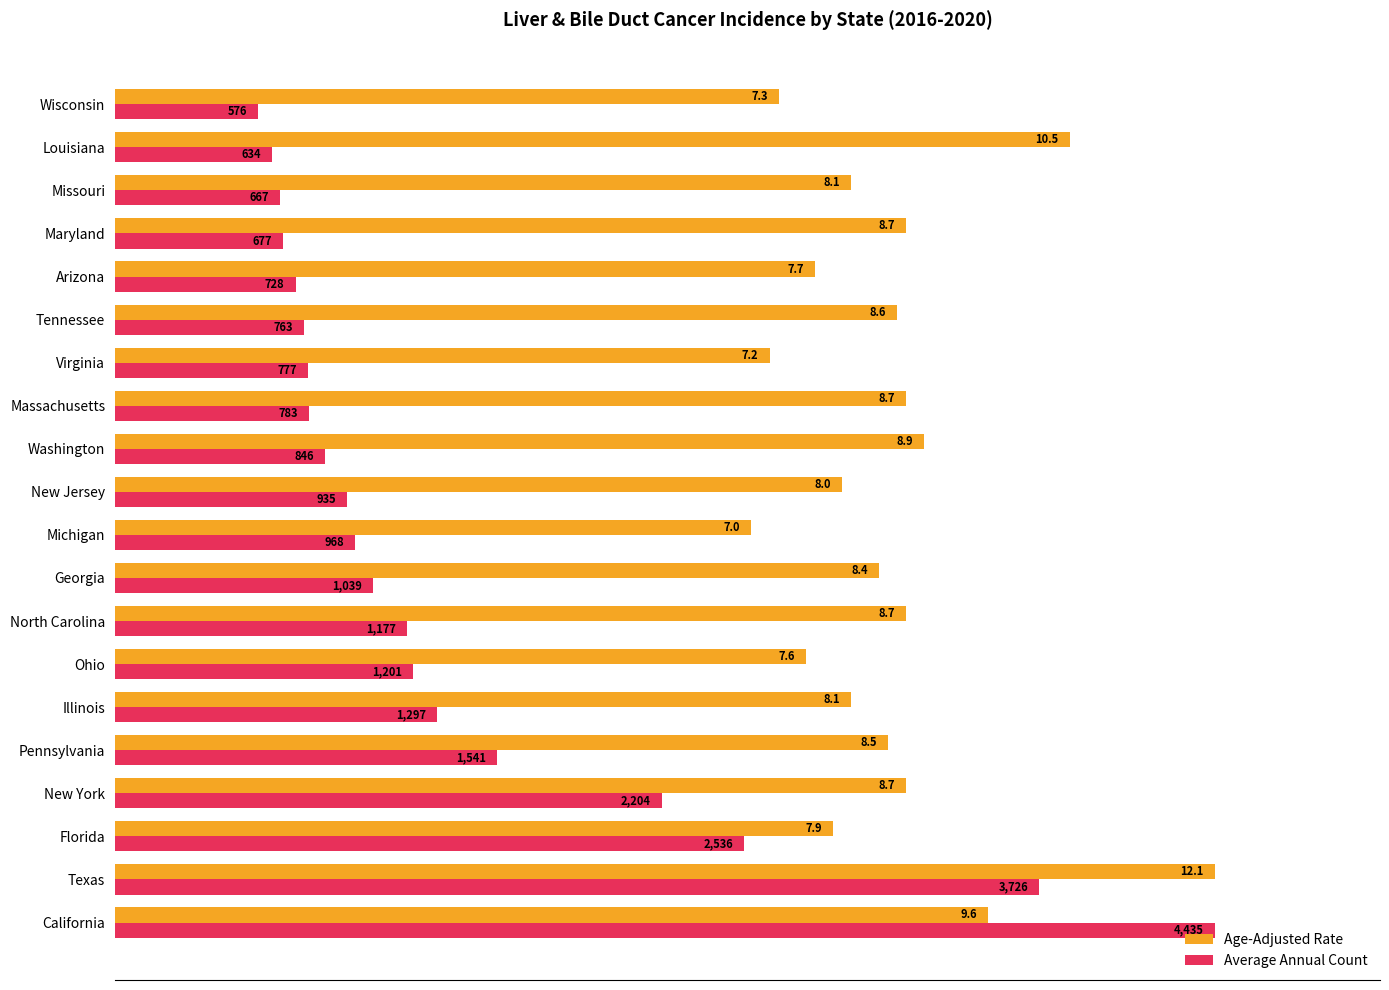

What are all the series names shown in the legend?

Age-Adjusted Rate, Average Annual Count